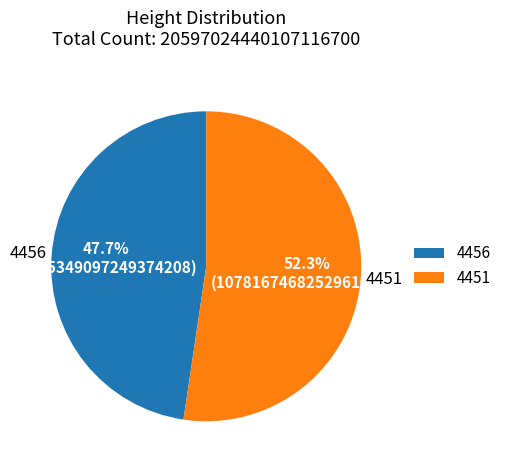

What is the largest slice in the pie chart?

4451